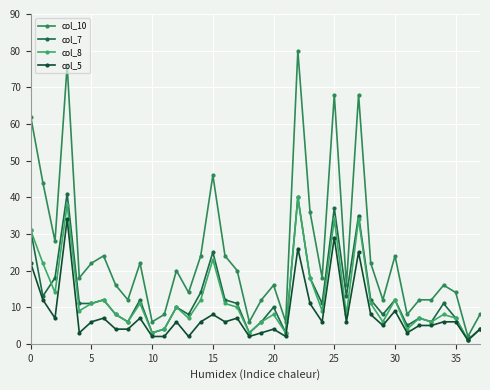

What is the maximum value shown in the chart?

80